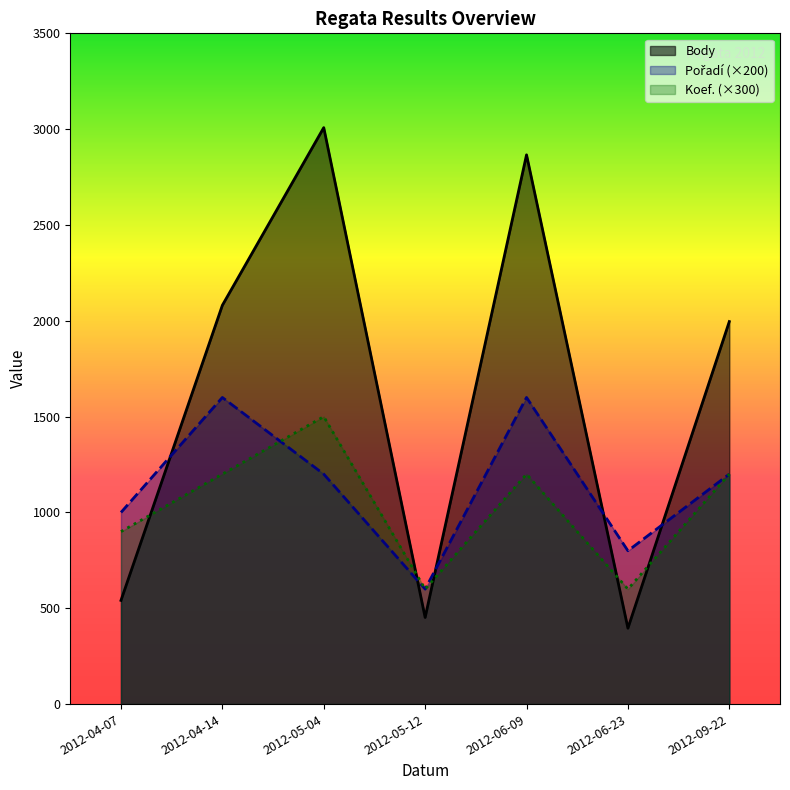

How many interior local valleys does the Pořadí series have?

2